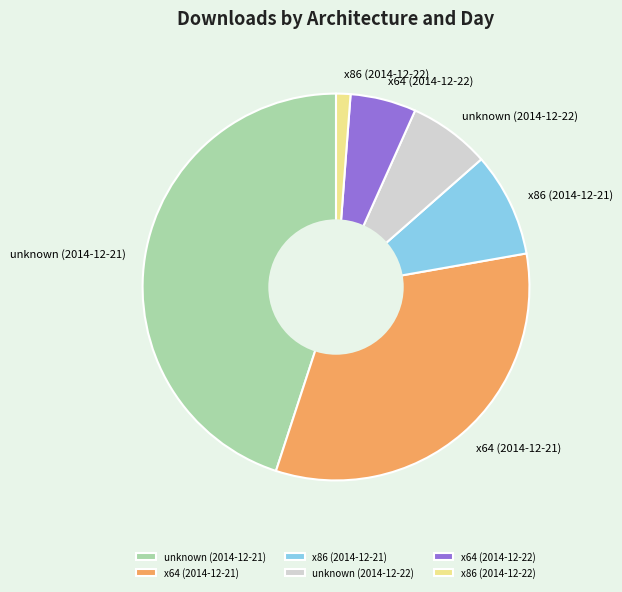

Is x64 (2014-12-22) the majority of the pie?

No